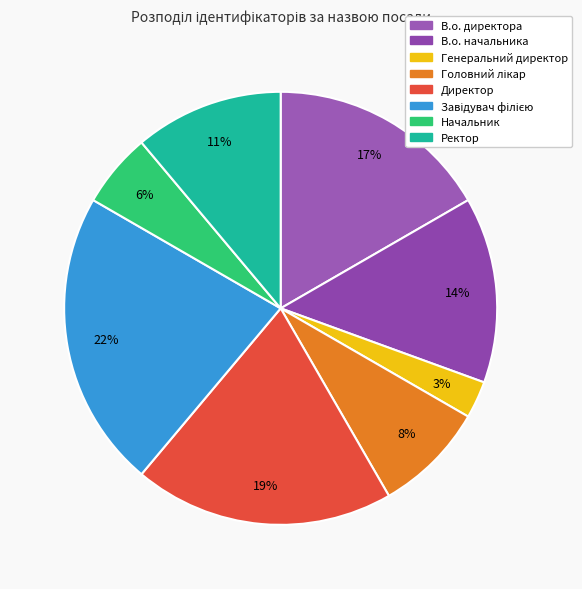

Which category has the biggest portion of the pie?

Завідувач філією